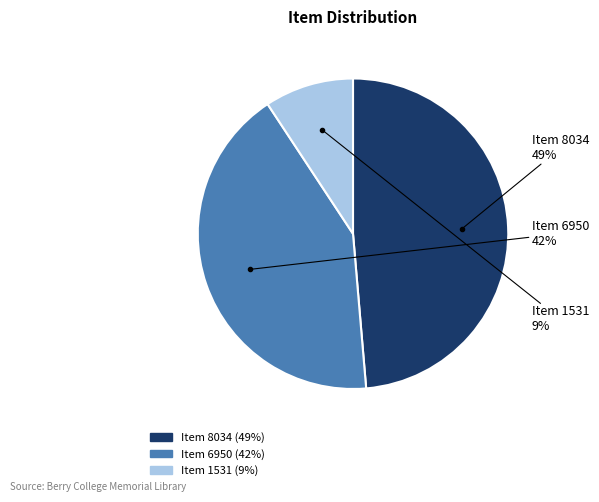

Rank the categories by value from lowest to highest.

Item 1531, Item 6950, Item 8034